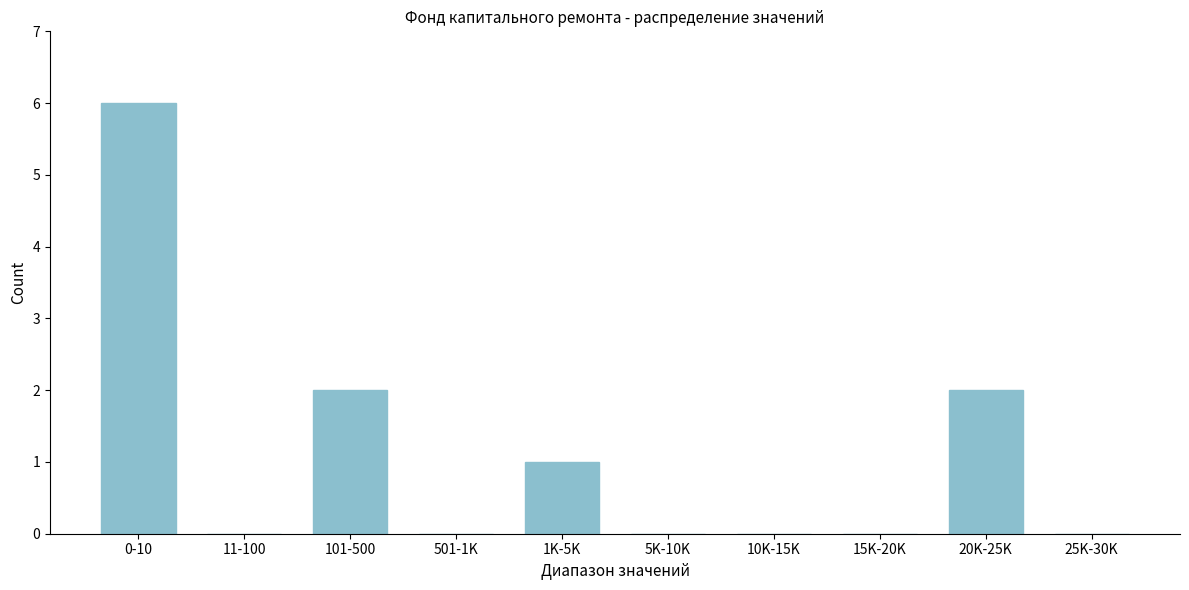

Reading left to right, what are all the values shown in this chart?

0-10=6	11-100=0	101-500=2	501-1K=0	1K-5K=1	5K-10K=0	10K-15K=0	15K-20K=0	20K-25K=2	25K-30K=0